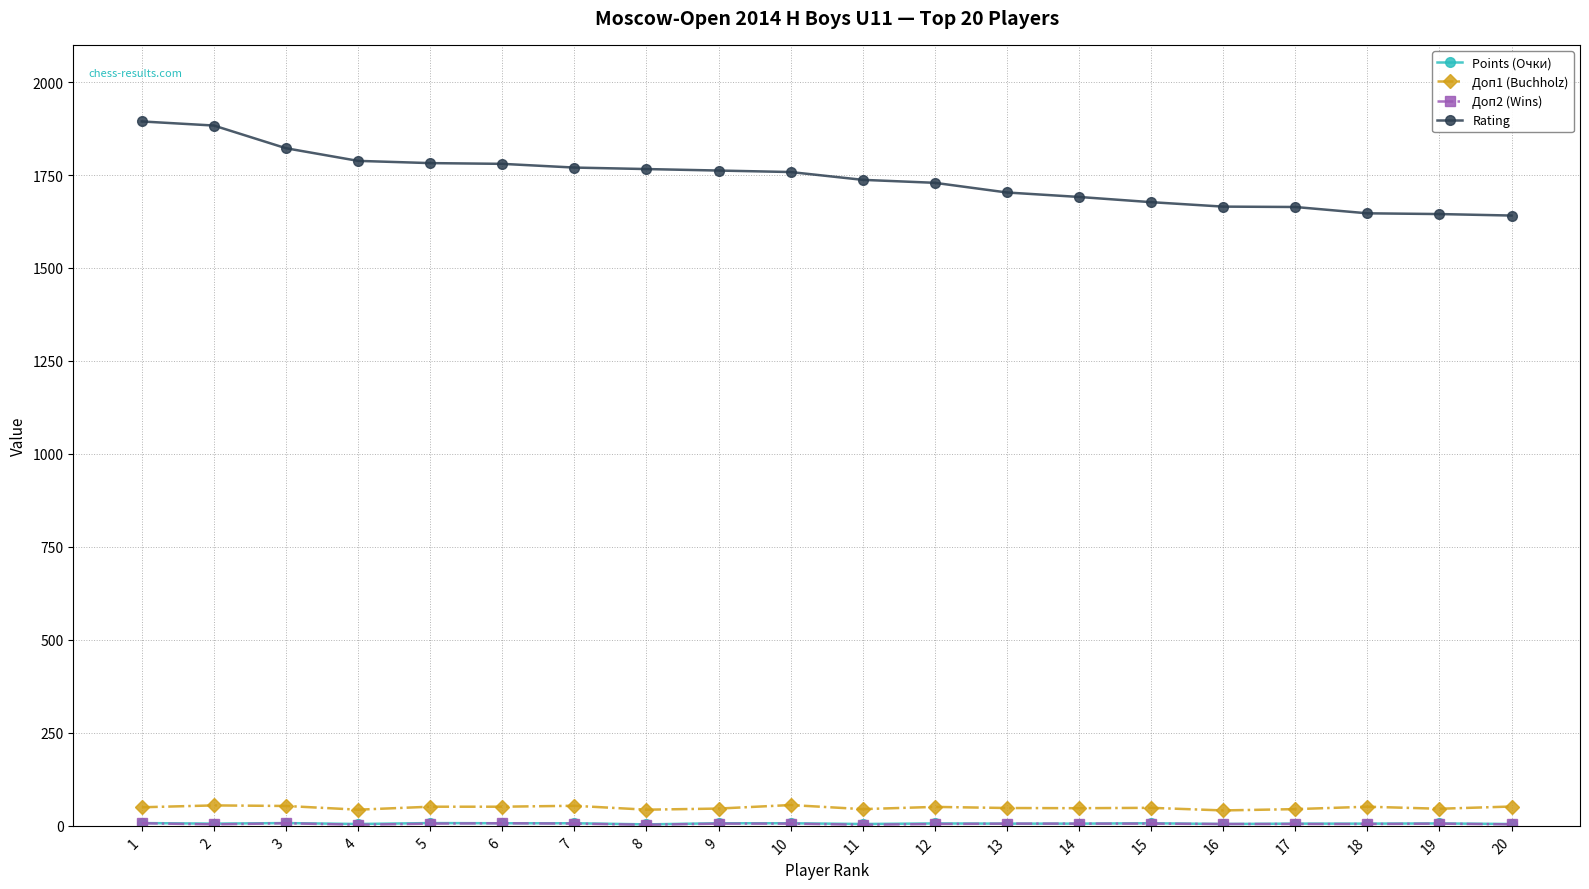

Which series has the largest total across all categories?

Rating